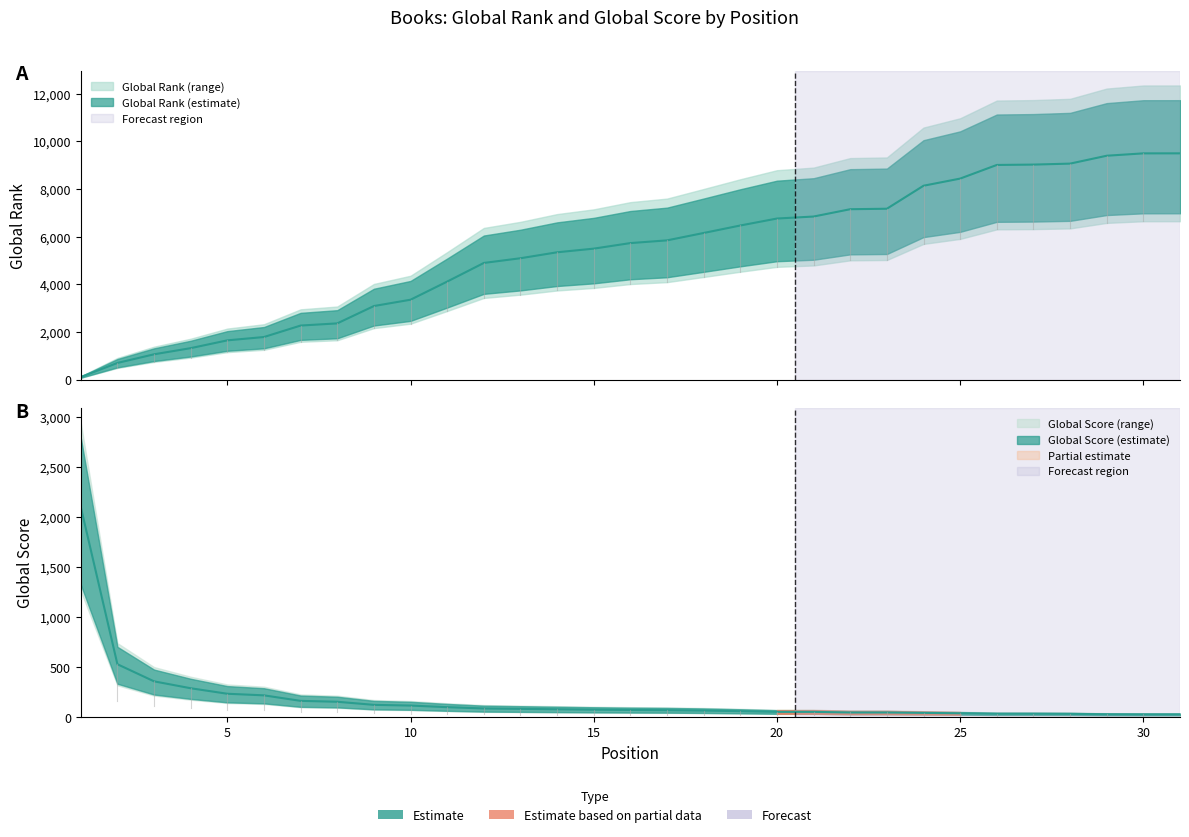

Between 5 and 19, which series saw the biggest shift?

Global Rank